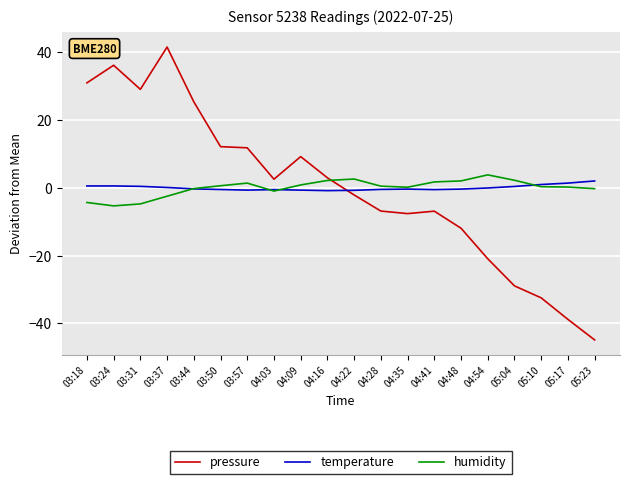

What is the smallest value displayed?

-44.9